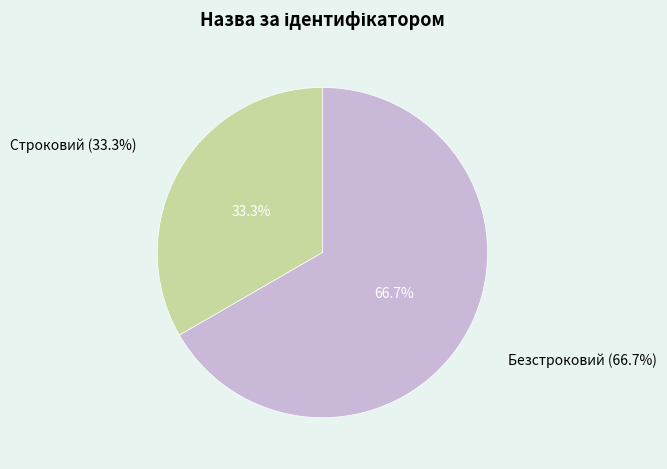

To the nearest percent, what portion does Безстроковий represent?

67%